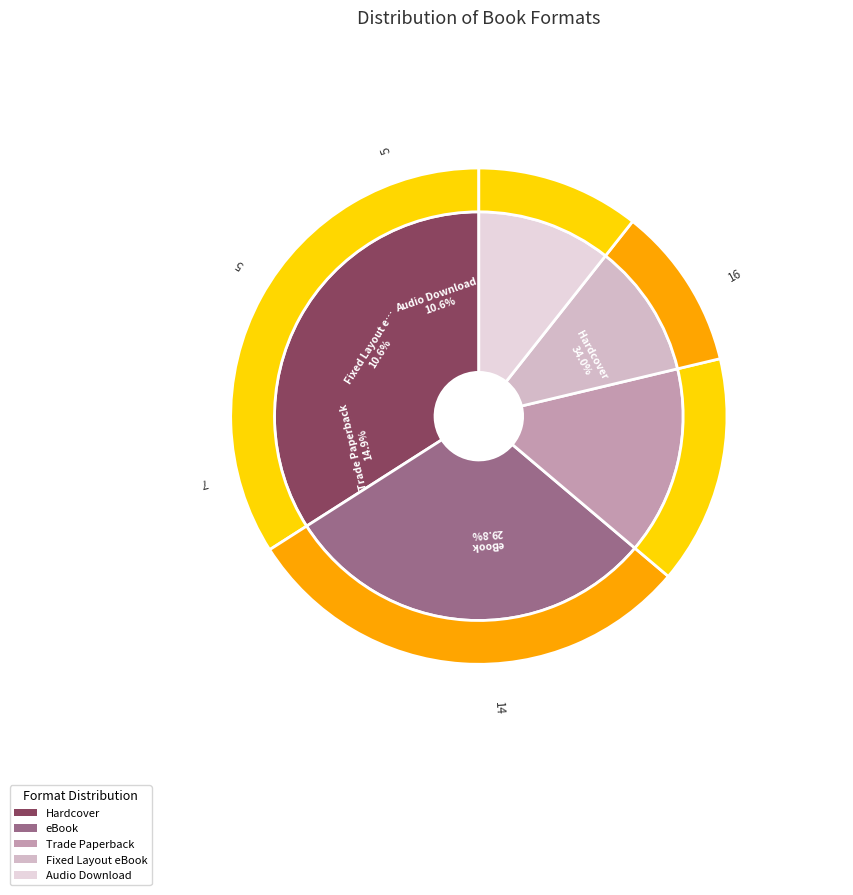

What percentage is the Hardcover slice, to the nearest percent?

34%